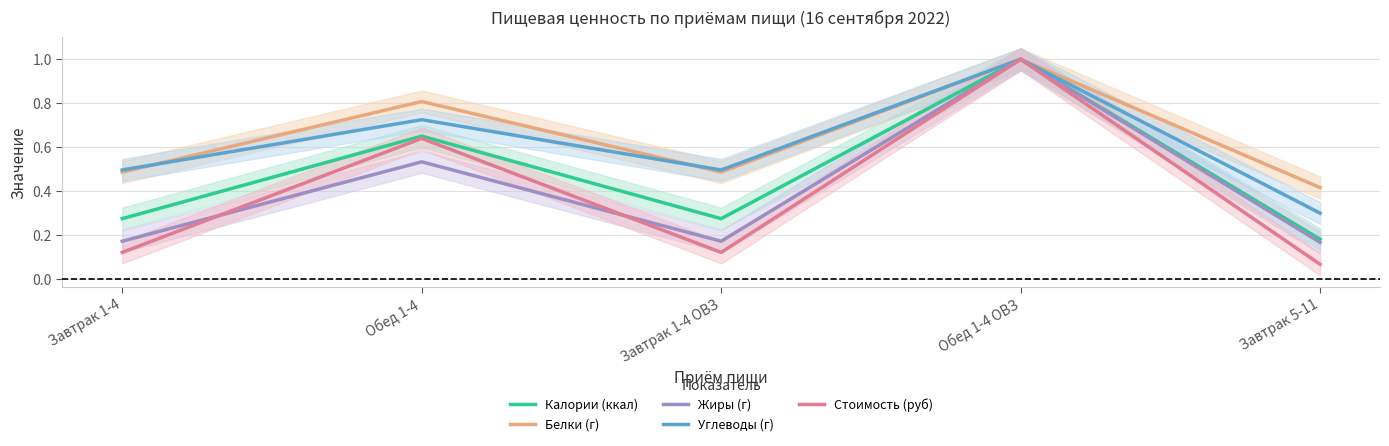

What is the minimum value for Стоимость (руб)?

0.1